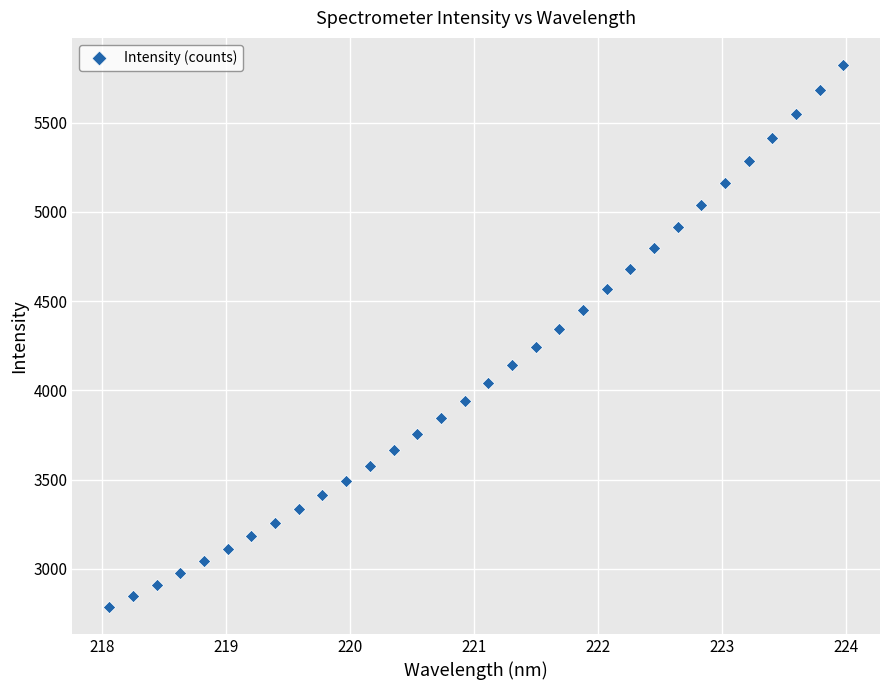

What is the range of Y values (max minus min)?

3035.1